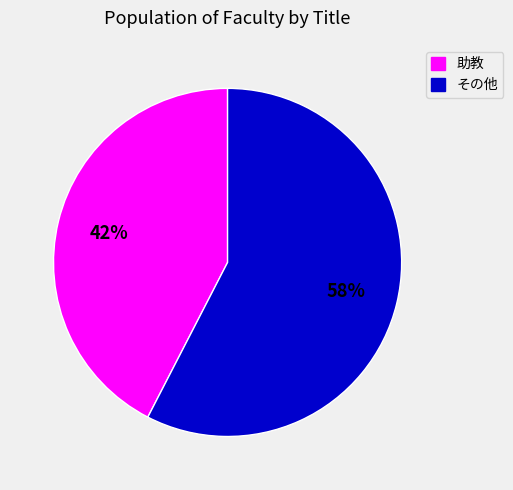

To the nearest percent, what is the average slice percentage?

50%